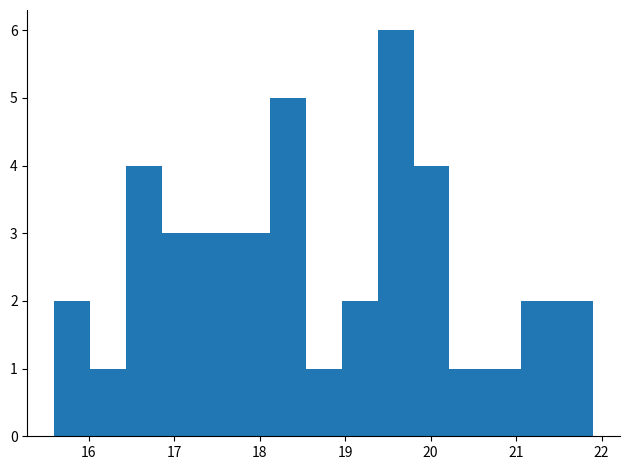

Over which range of the x-axis is the bar tallest?

19.38 to 19.80